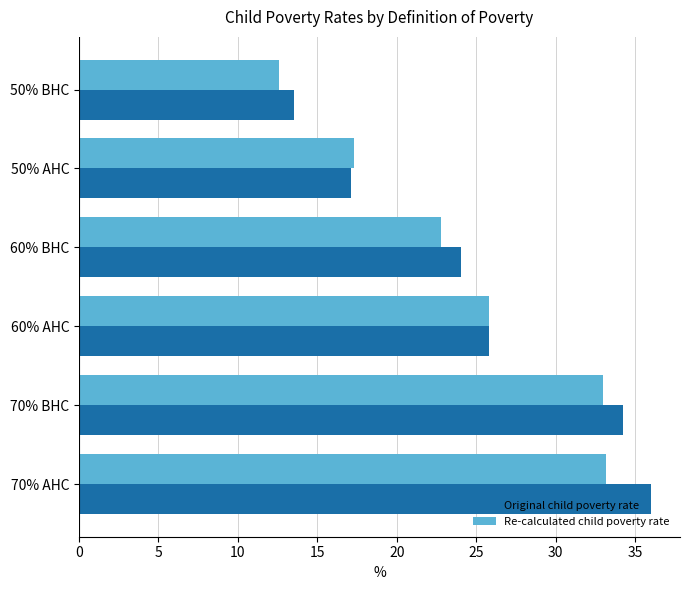

Between 50% AHC and 70% BHC, which series saw the biggest shift?

Original child poverty rate